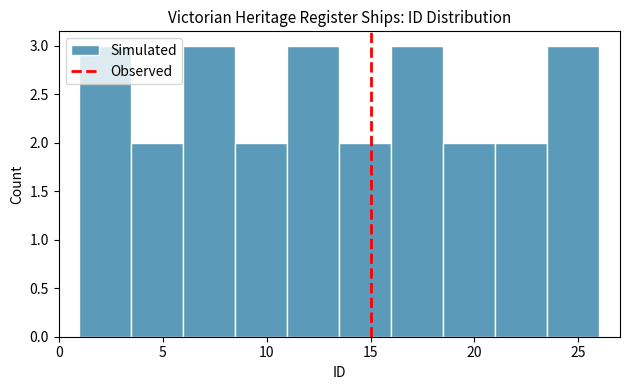

Reading left to right, list every bar in this chart as the range it spans on the x-axis followed by its height. The values are not printed on the chart, so give them approximately, as read against the axis.

1.0 to 3.5: 3
3.5 to 6.0: 2
6.0 to 8.5: 3
8.5 to 11.0: 2
11.0 to 13.5: 3
13.5 to 16.0: 2
16.0 to 18.5: 3
18.5 to 21.0: 2
21.0 to 23.5: 2
23.5 to 26.0: 3